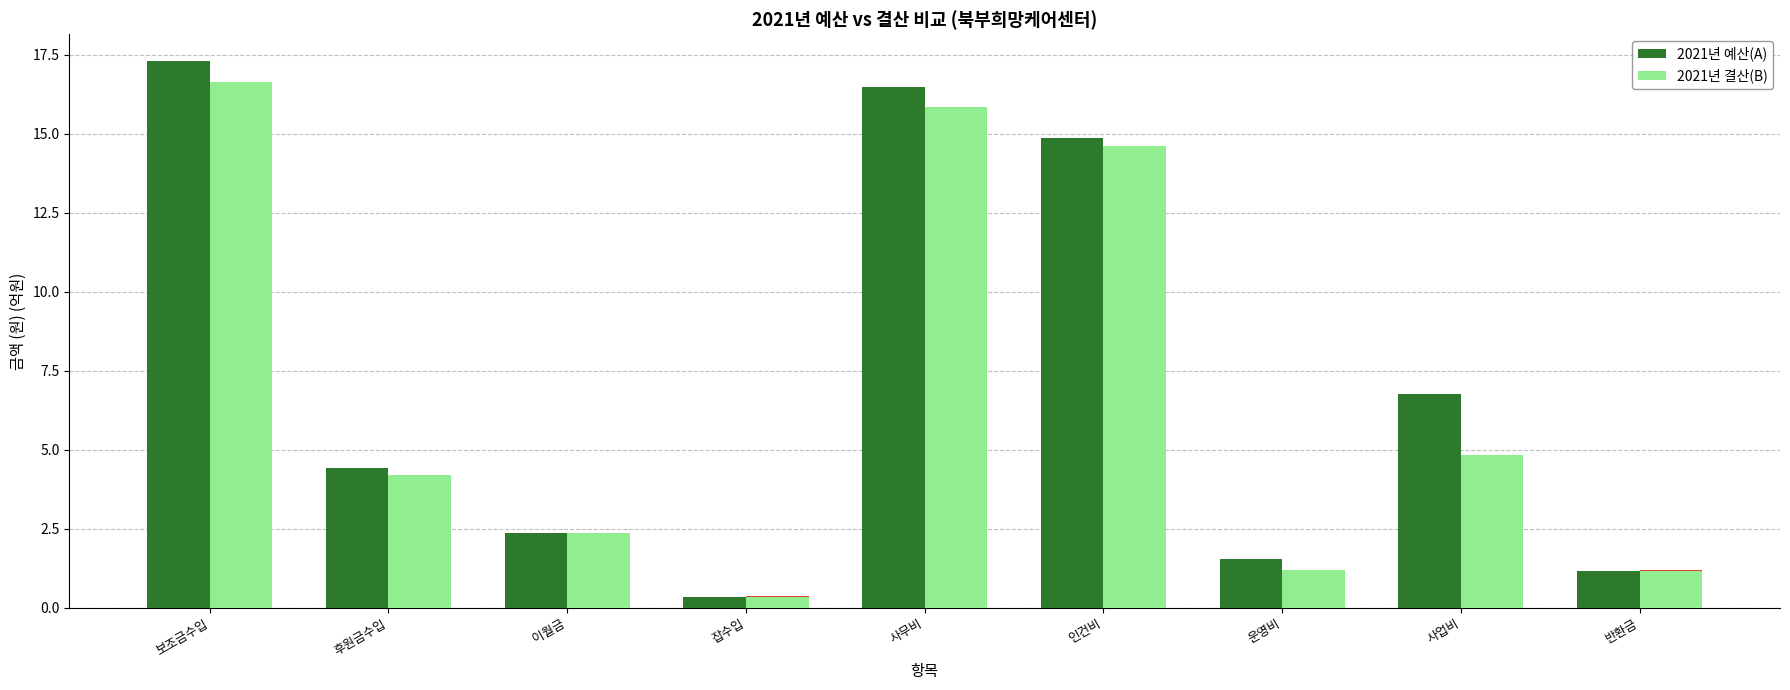

Which category has the lowest value across all series?

잡수입